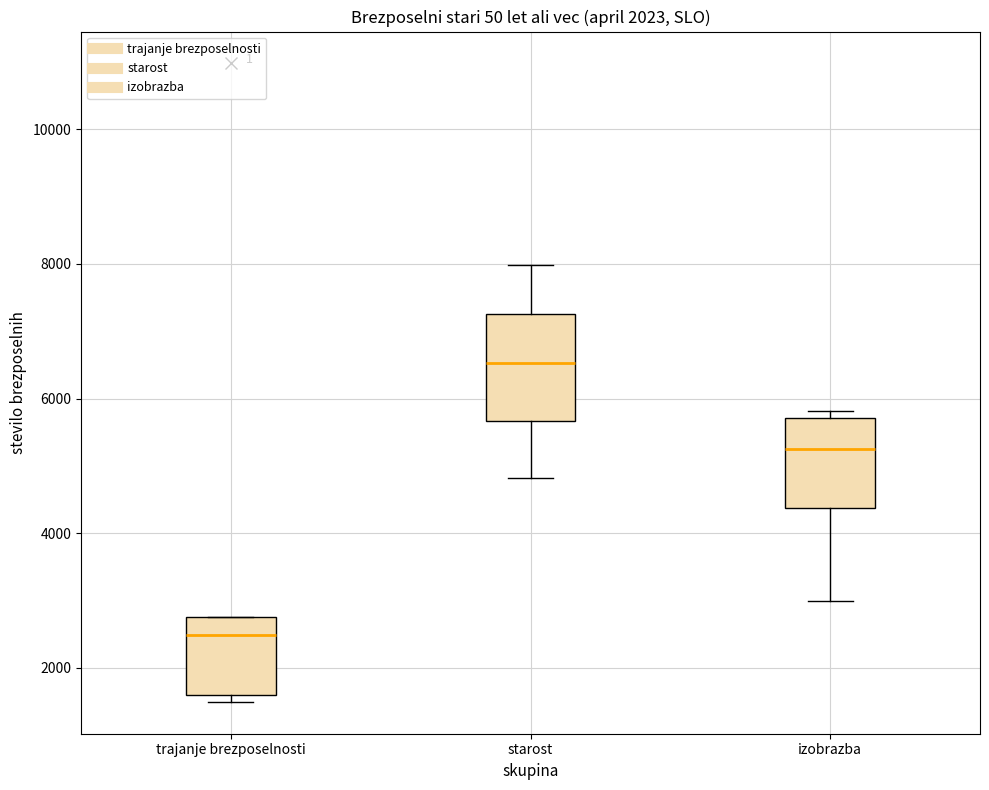

Where does the upper whisker of the box for starost end on the y-axis? The values are not printed on the chart, so give them approximately, as read against the axis.

8000